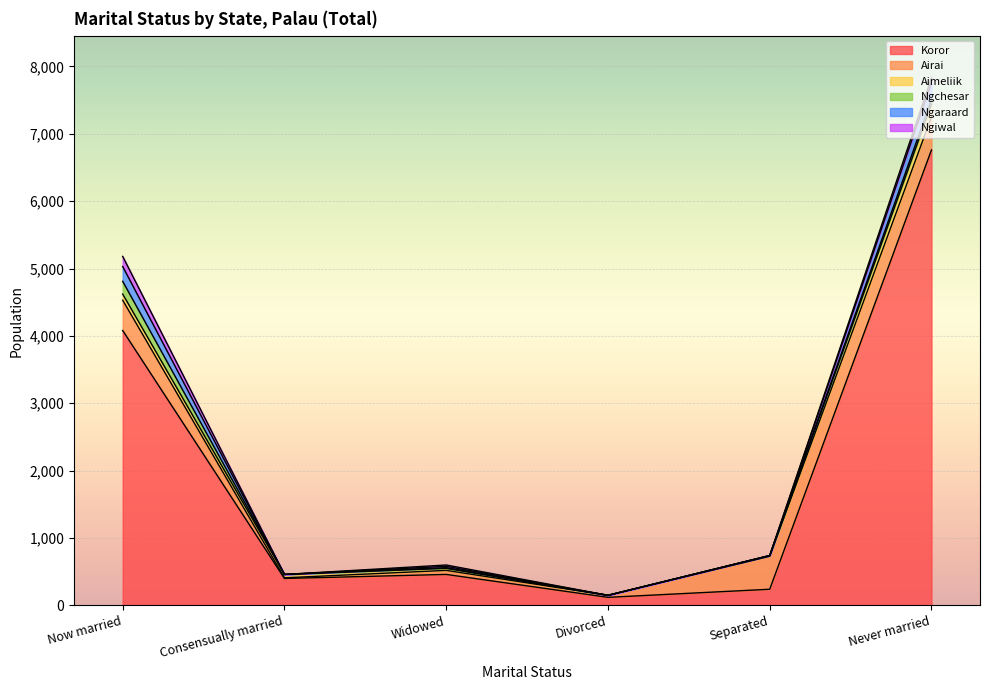

Between Divorced and Now married, which is larger?

Now married